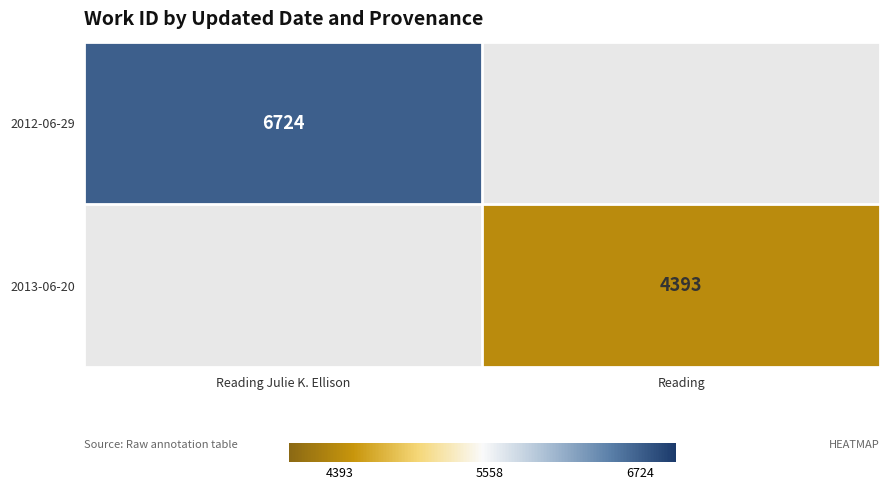

The value of 2013-06-20 at Reading is 4393. True or false?

True